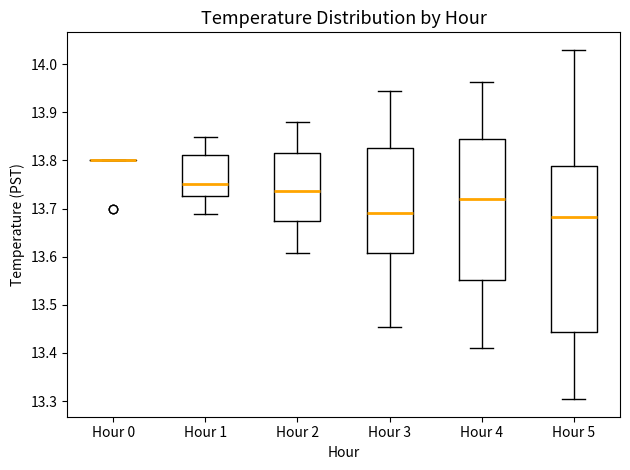

Which box is the tallest, from its lower edge to its upper edge?

Hour 5